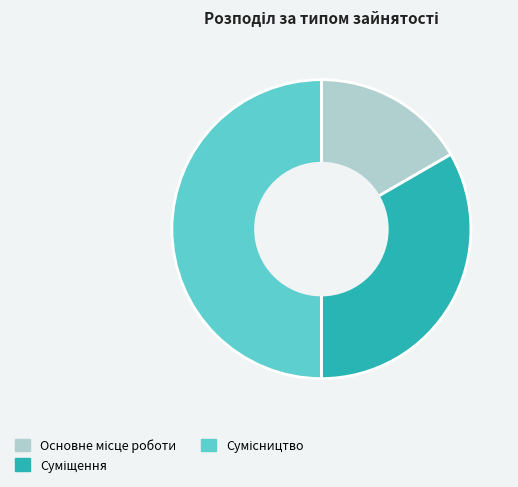

How many slices are in this pie chart?

3